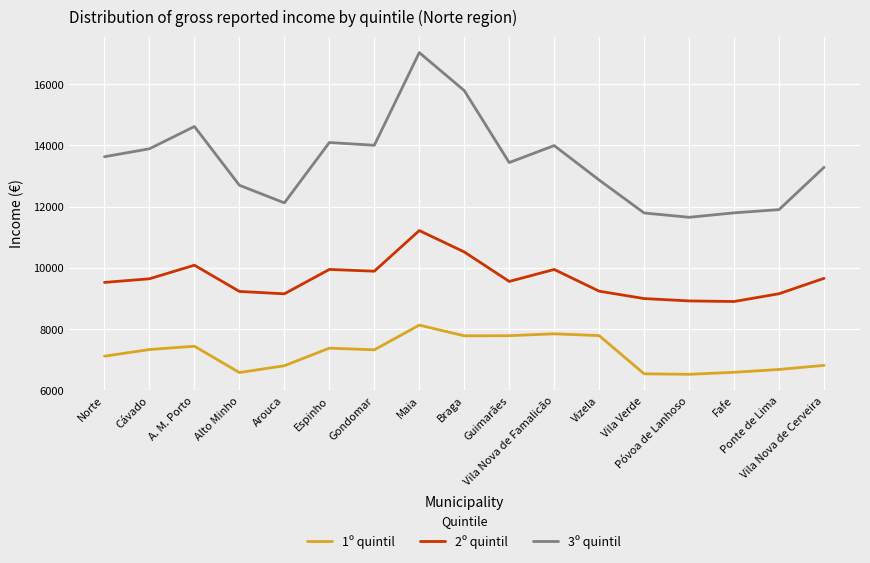

Where is the first local maximum for 2º quintil?

A. M. Porto